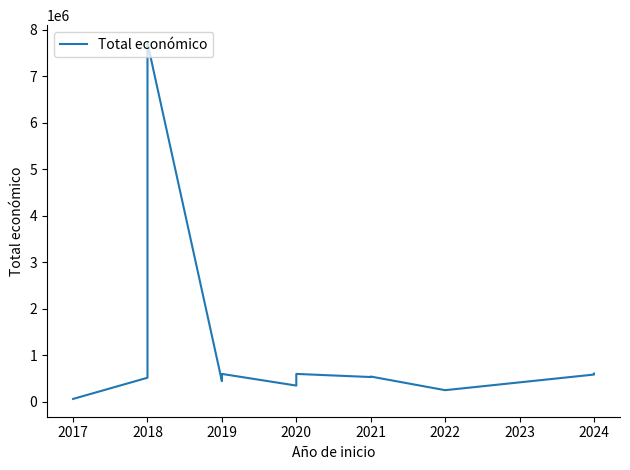

Is it true that the value at 2024 is 589731?

True